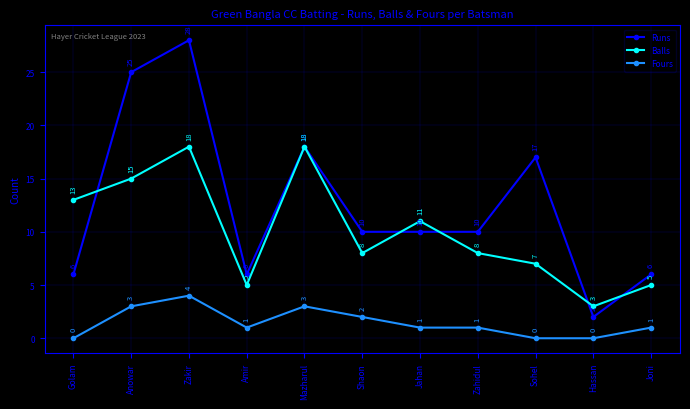

Which series ends up on top after the final intersection of Balls and Runs?

Runs